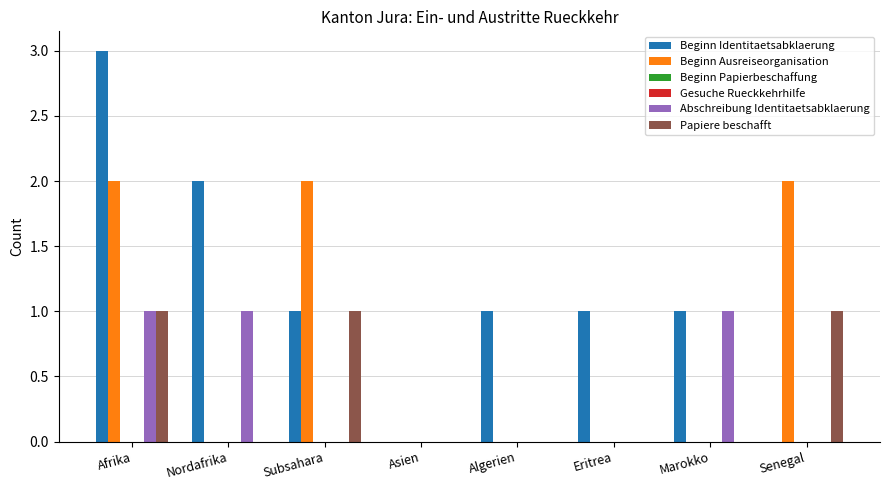

What is the value of the Abschreibung Identitaetsabklaerung bar at the 7th from the left?

1